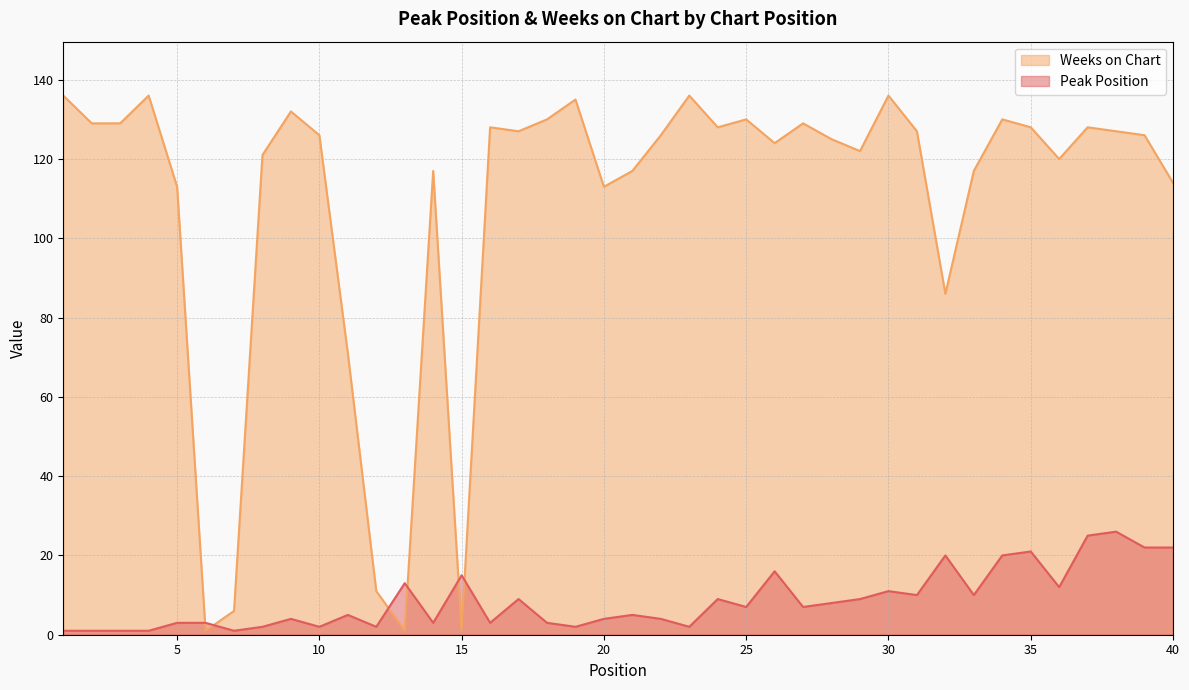

What is the value of the Peak Position point at the 3rd from the left?

1